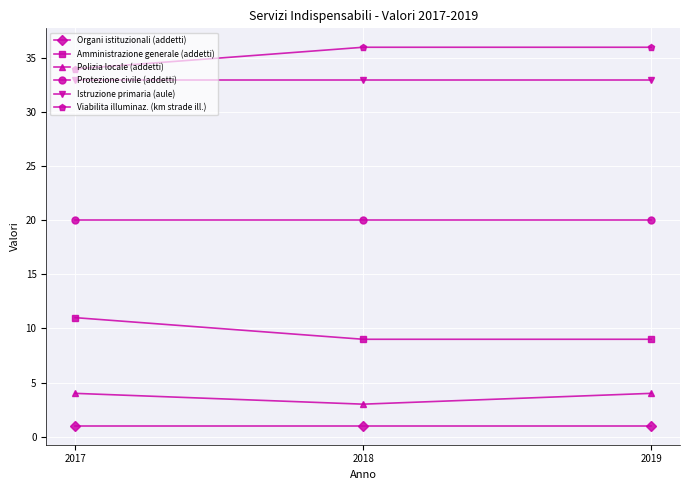

List the series in order of their peak value, lowest first.

Organi istituzionali (addetti), Polizia locale (addetti), Amministrazione generale (addetti), Protezione civile (addetti), Istruzione primaria (aule), Viabilita illuminaz. (km strade ill.)